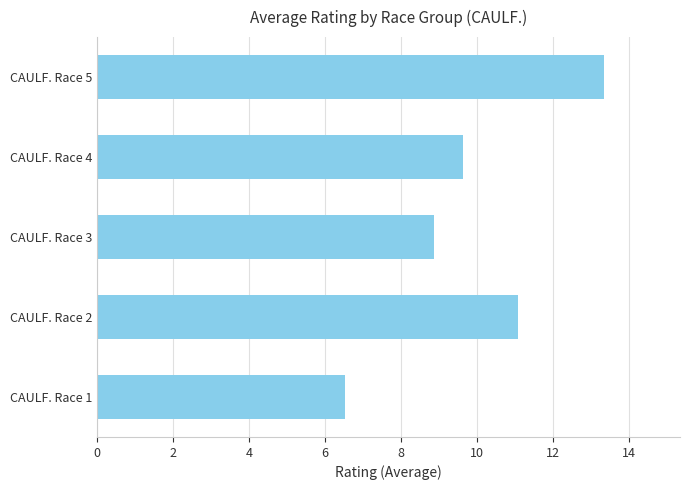

List the labels in order of value, smallest first.

CAULF. Race 1, CAULF. Race 3, CAULF. Race 4, CAULF. Race 2, CAULF. Race 5